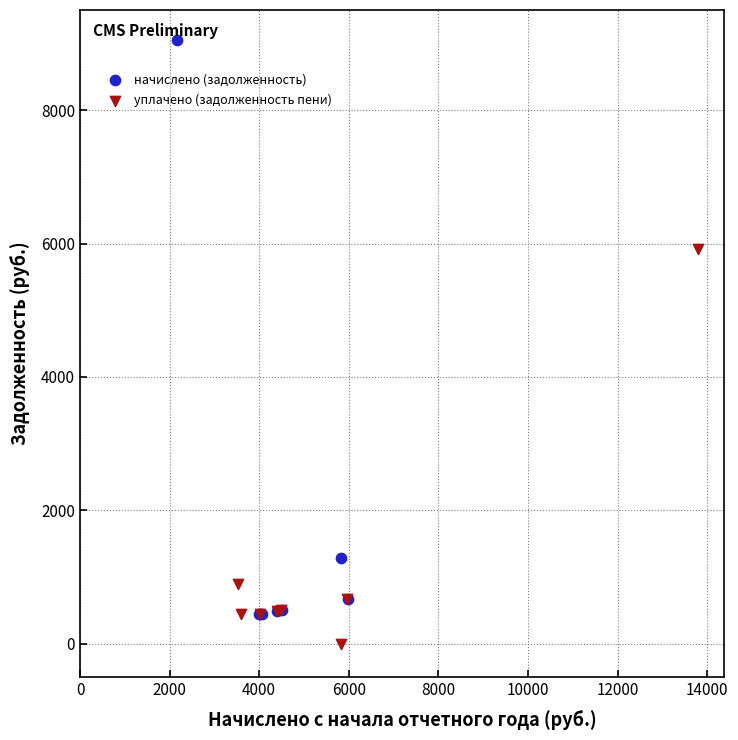

Which series has the widest spread of Y values?

начислено (задолженность)